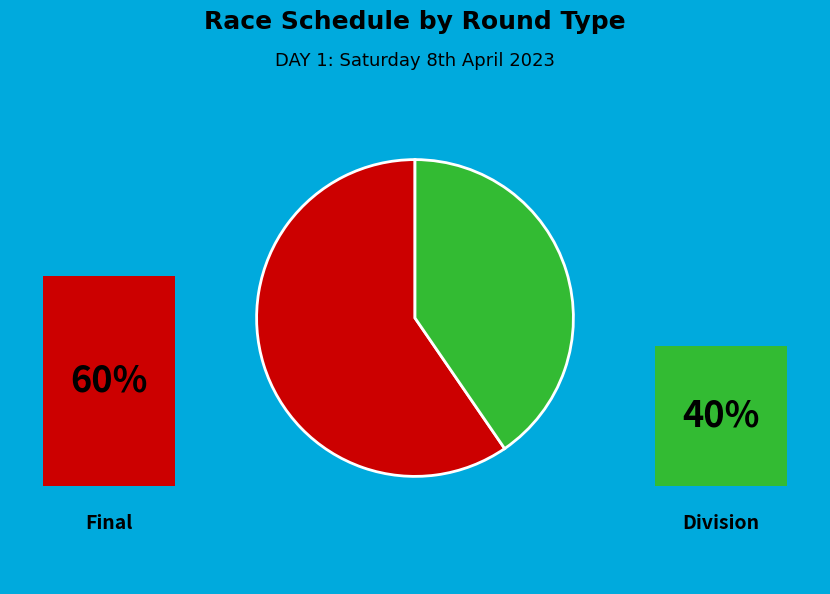

True or false: division accounts for 12% of the total.

False